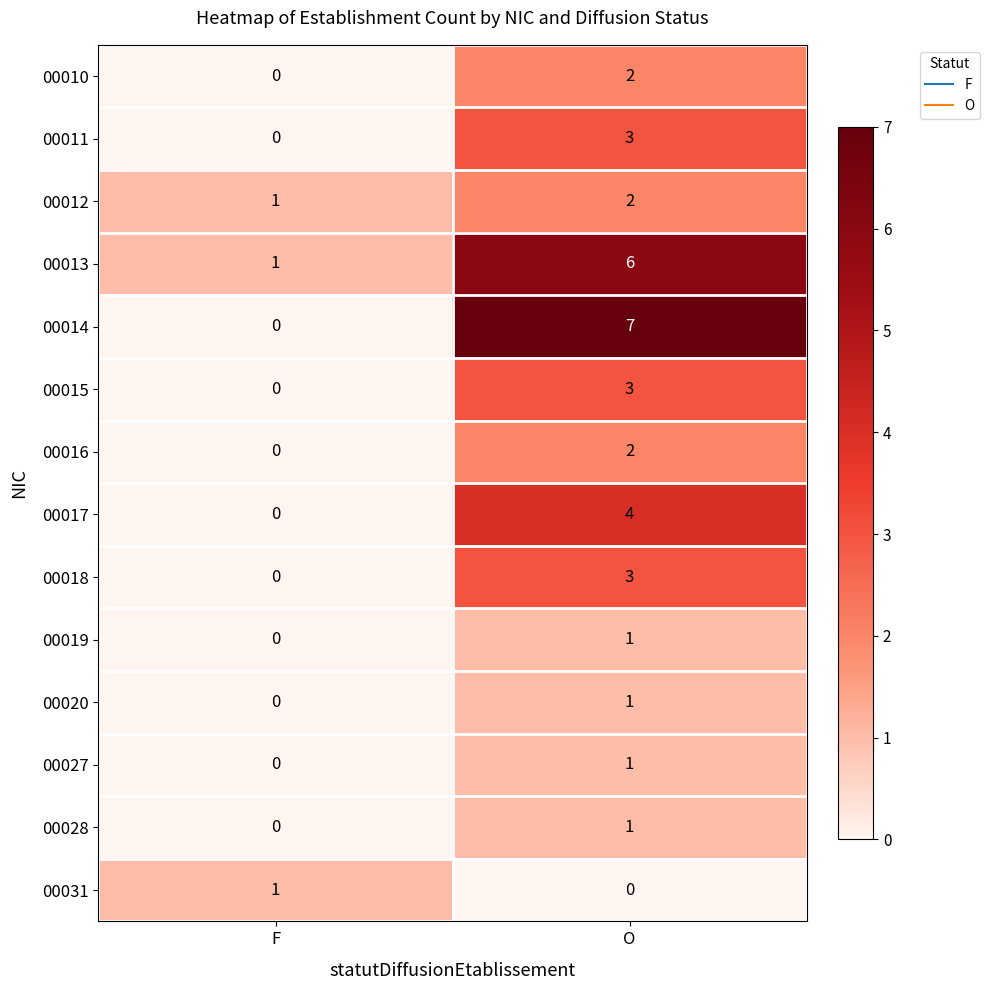

What is the difference between the 00018 values at O and F?

3